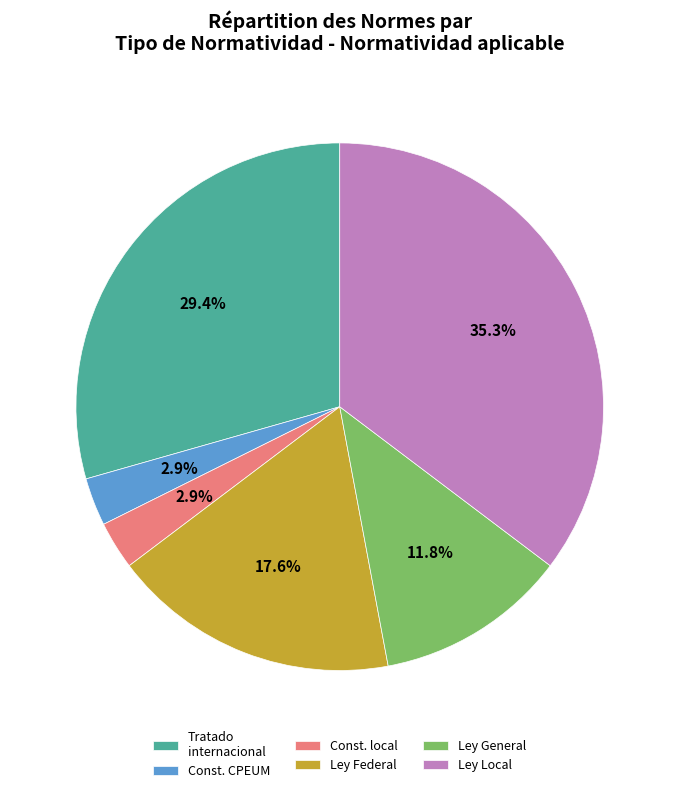

What is the ratio of the value at Ley Federal to the value at Tratado internacional?

0.6